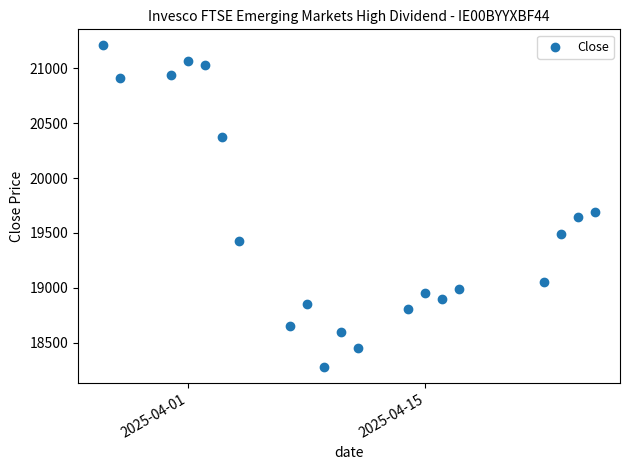

What Y value in the scatter plot is closest to 19744?

19691